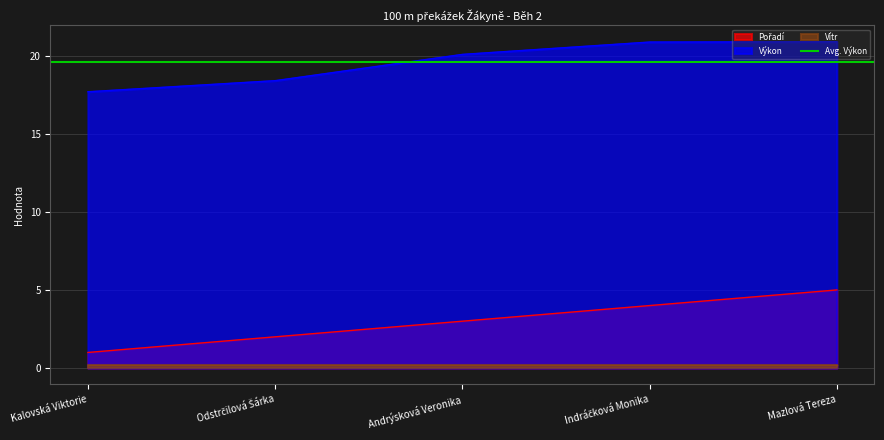

Where does the Výkon series first go above 20?

Andrýsková Veronika